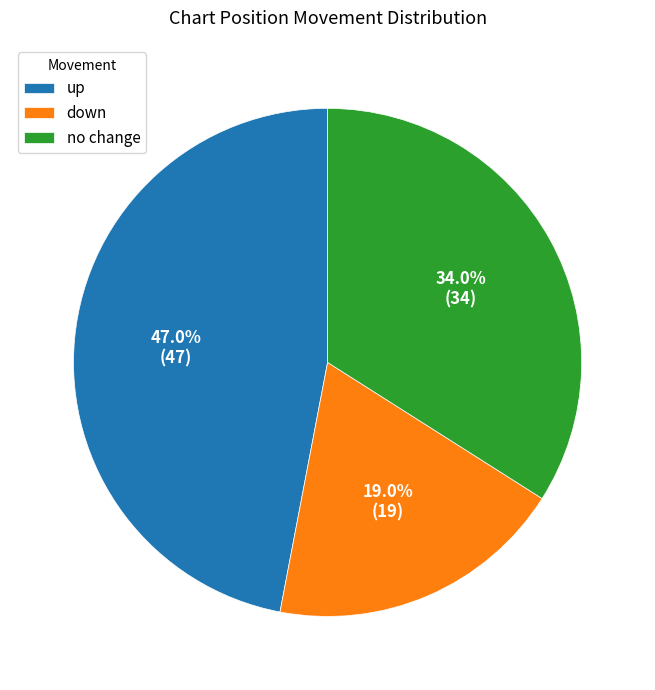

To the nearest percent, what is the difference between the largest and smallest slice percentages?

28%